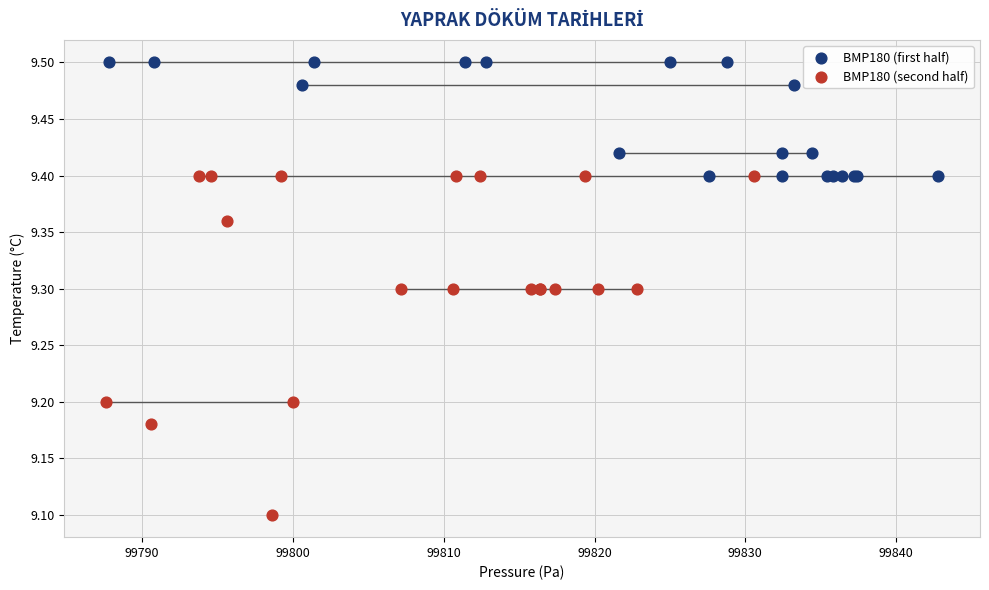

Which series reaches the maximum Y coordinate?

BMP180 (first half)